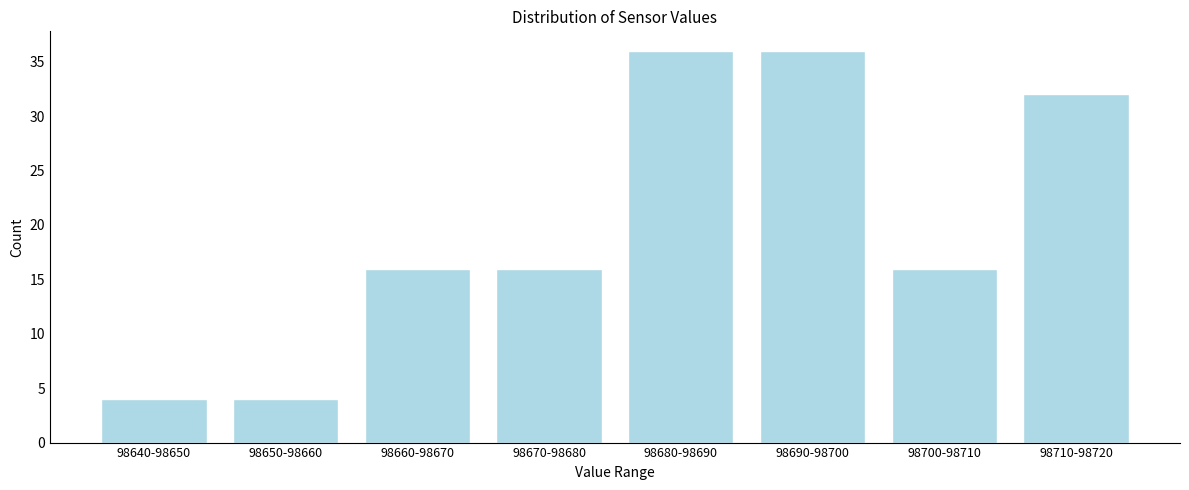

Reading right to left, extract all data points from this chart.

32	16	36	36	16	16	4	4